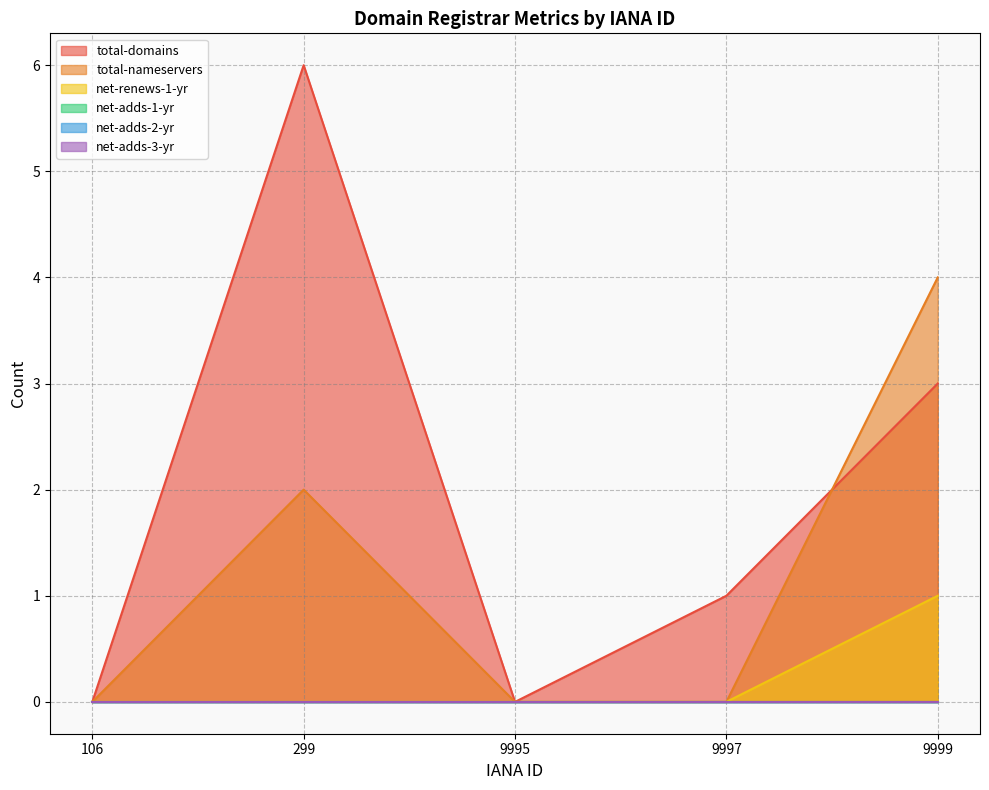

How many positive values does the total-nameservers series have?

2